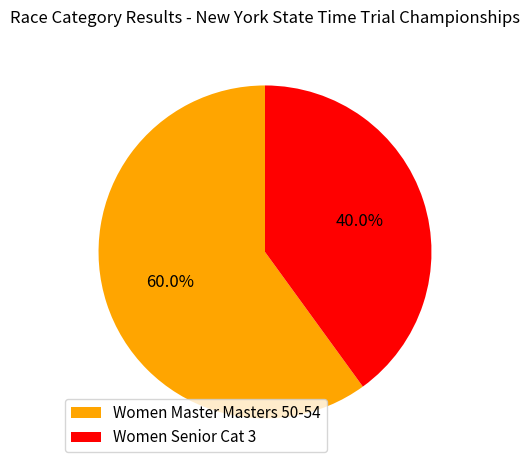

Does Women Master Masters 50-54 account for over 50% of the chart?

Yes